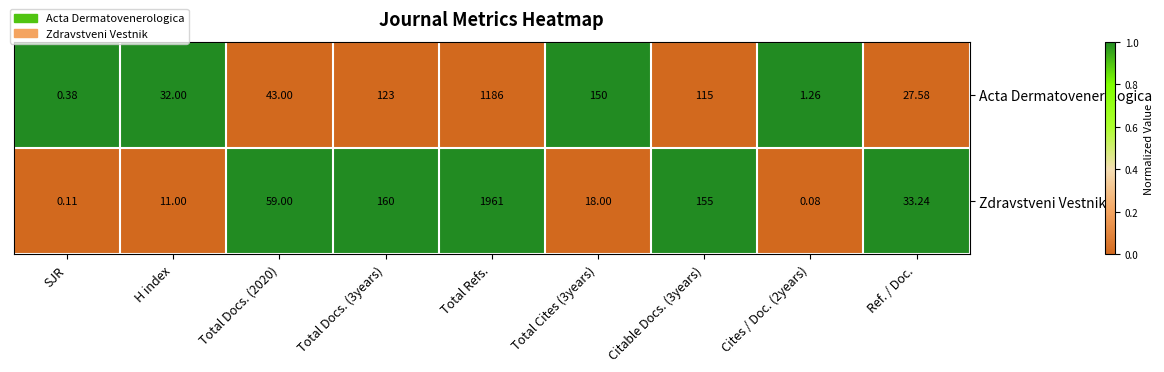

Count the number of categories in the chart.

9